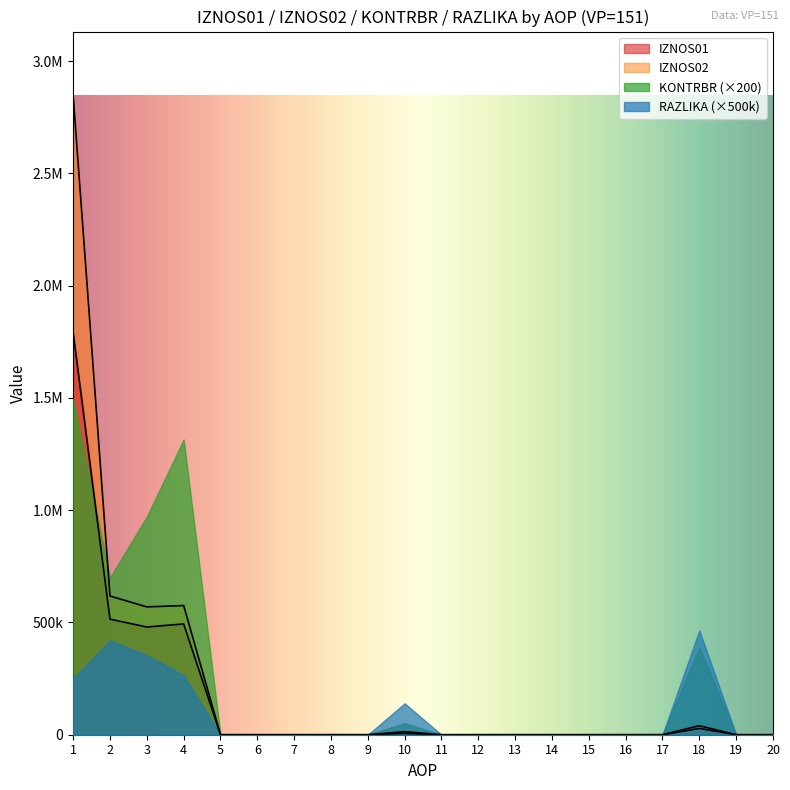

True or false: IZNOS02 and IZNOS01 intersect in this chart.

False